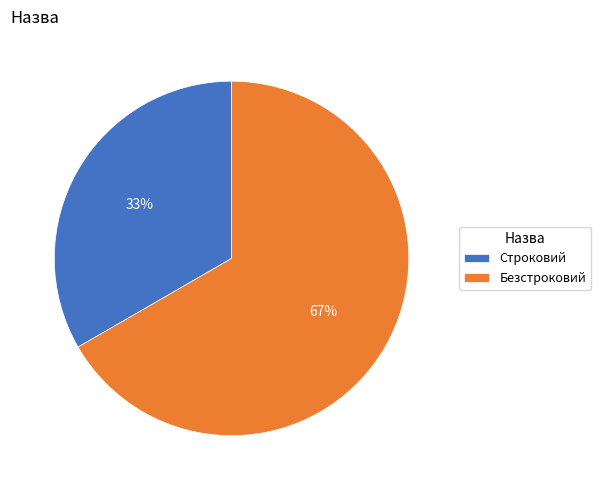

How many segments does this pie chart have?

2